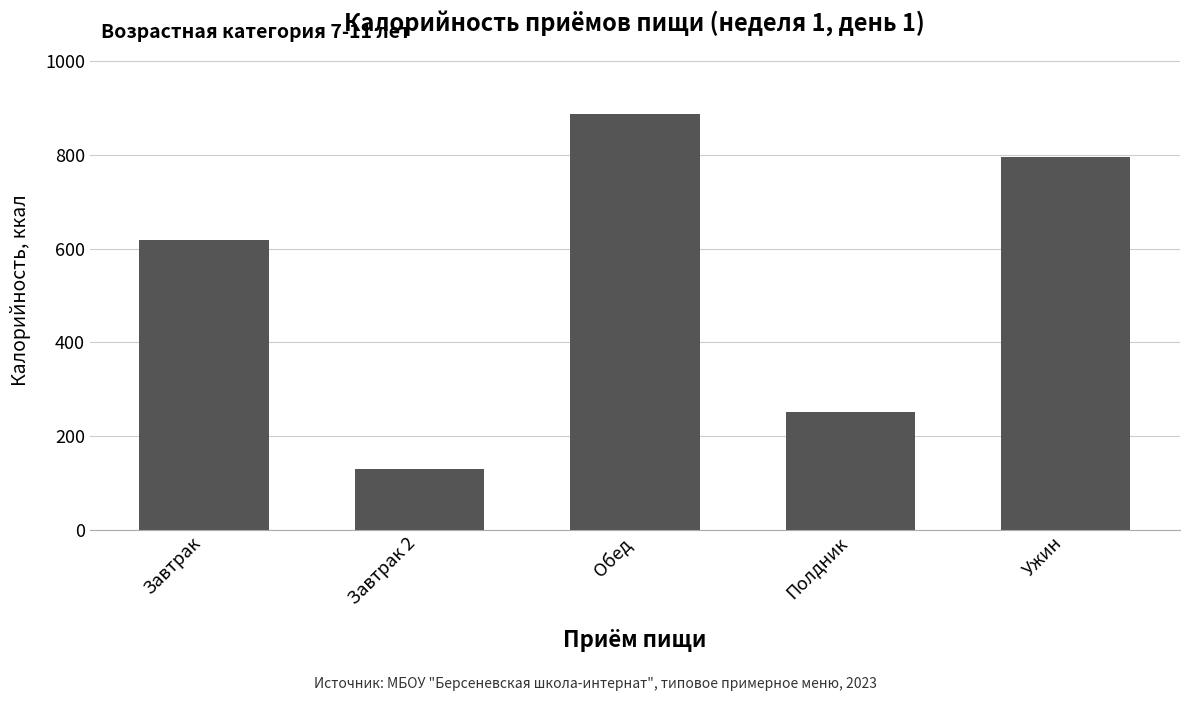

What is the change in value from Обед to Ужин?

-92.8